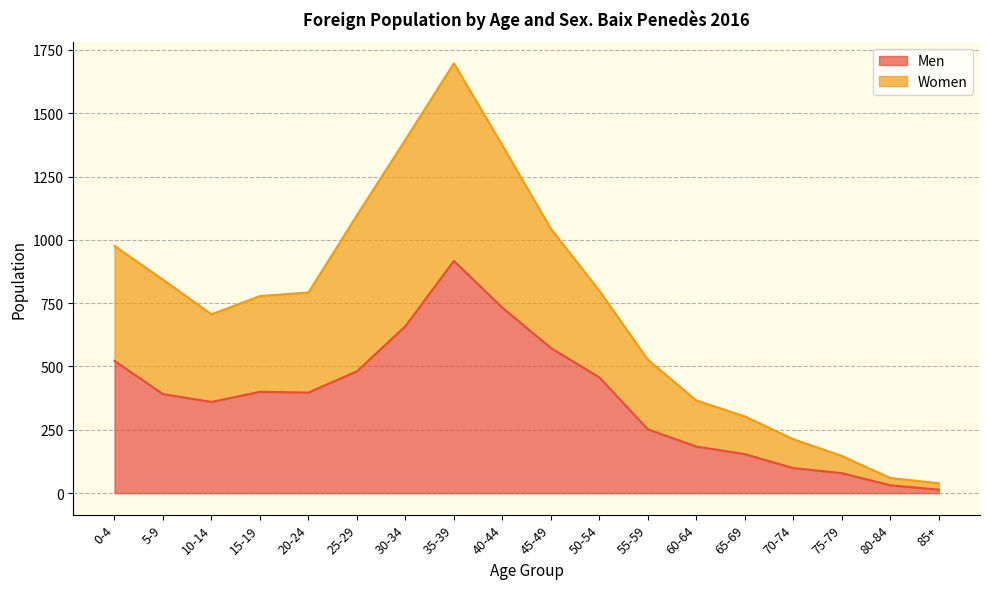

What is the label of the 14th point from the right?

20-24